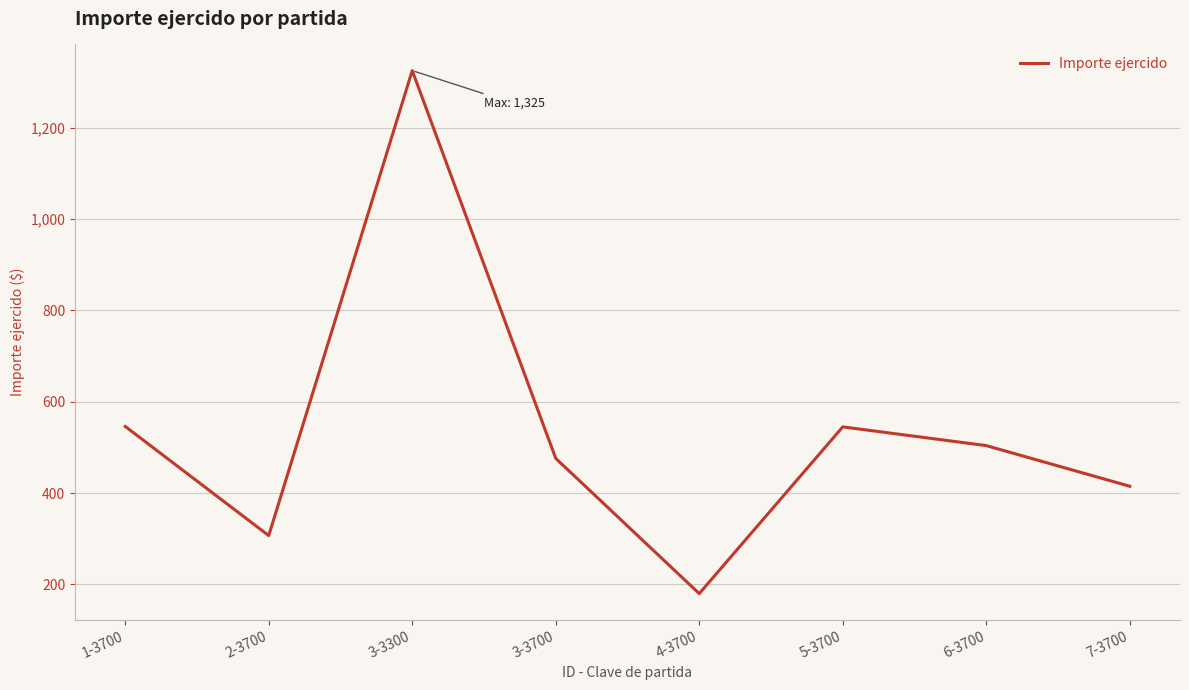

The chart shows a value of 476 at 3-3700. True or false?

True